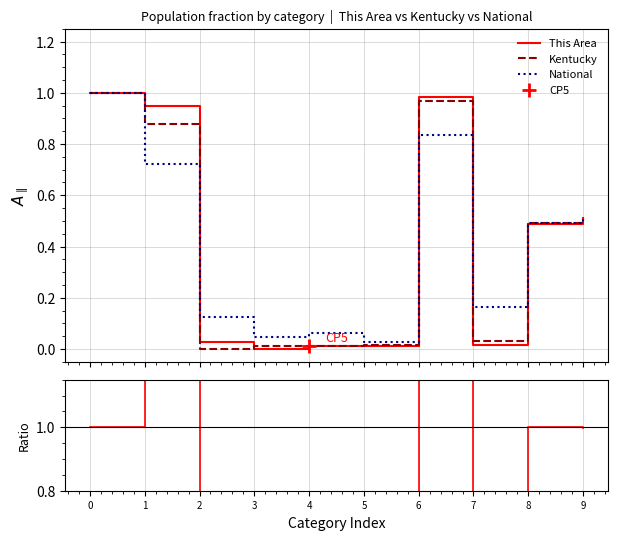

Which series has the widest spread of values?

KY / National